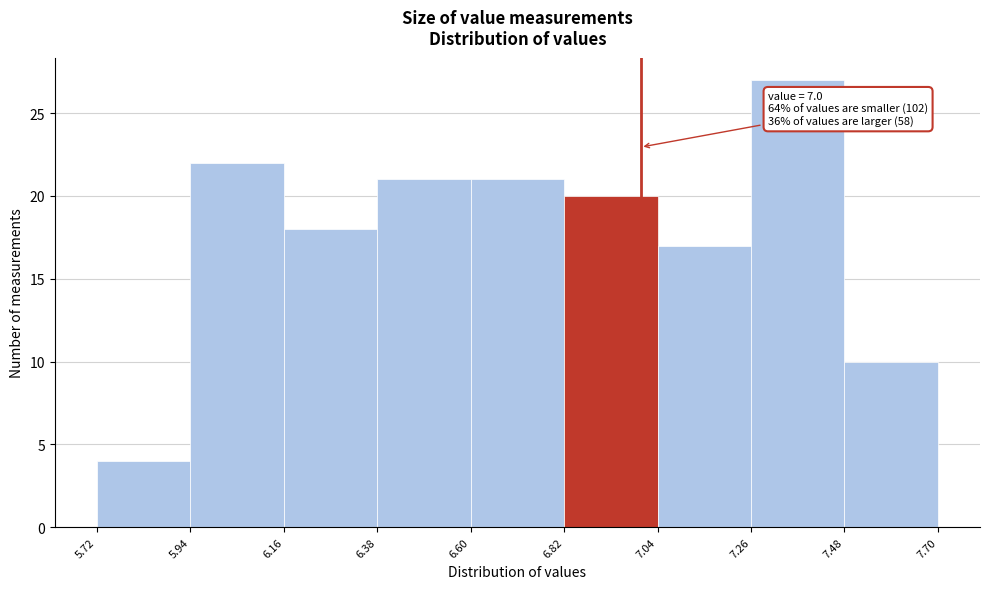

Over which range of the x-axis is the bar tallest?

7.26 to 7.48